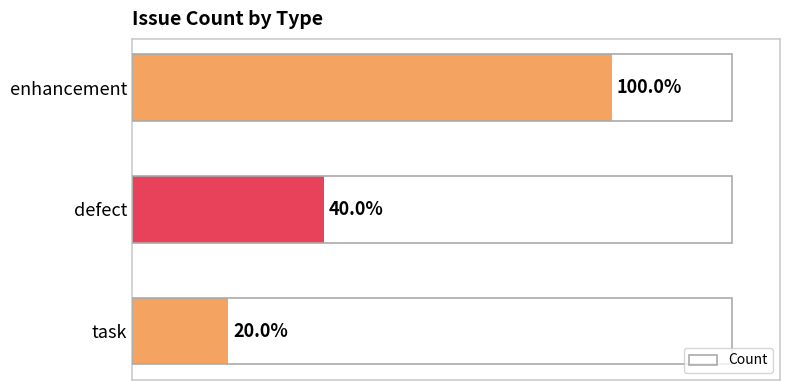

Are the bars horizontal?

Yes